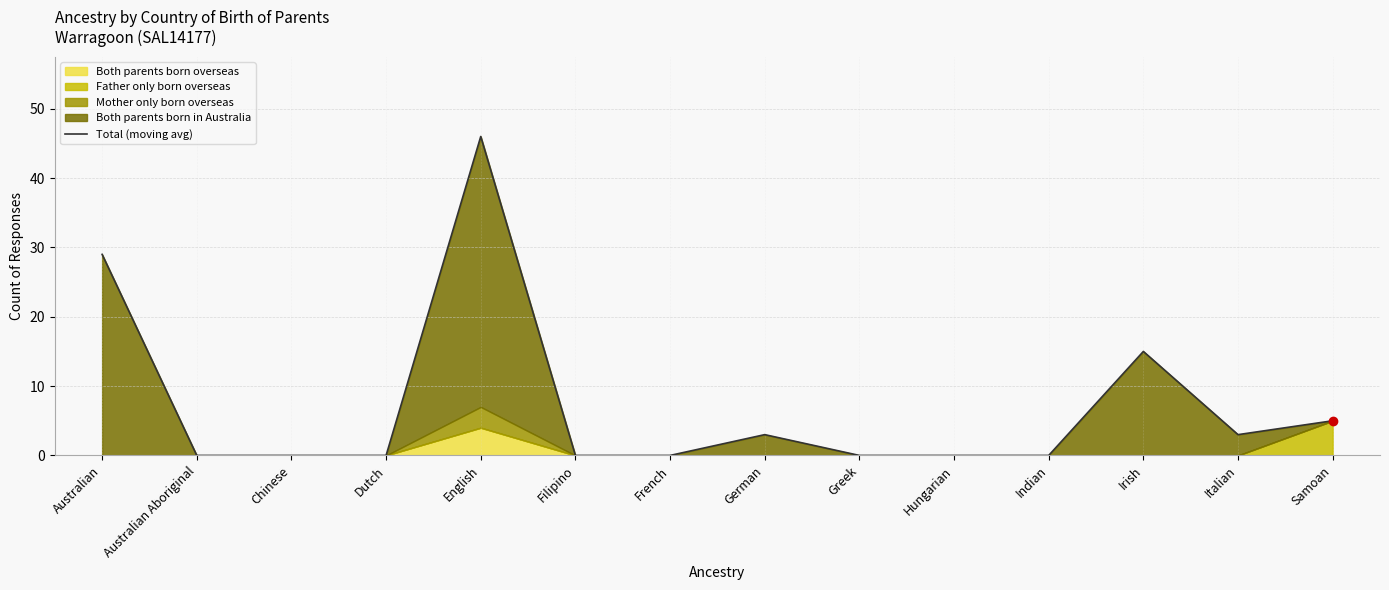

Count the number of values greater than 0.

6